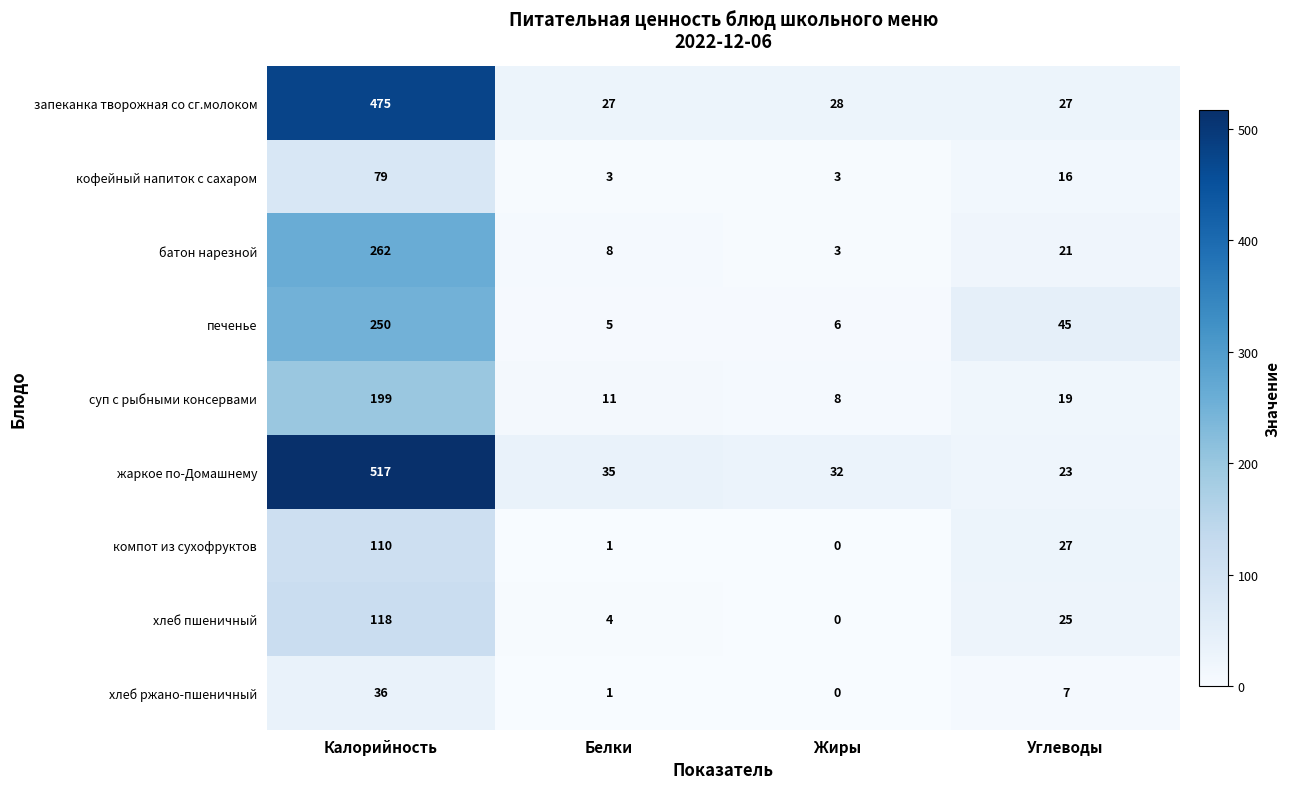

Where does the суп с рыбными консервами series first go above 19?

Калорийность